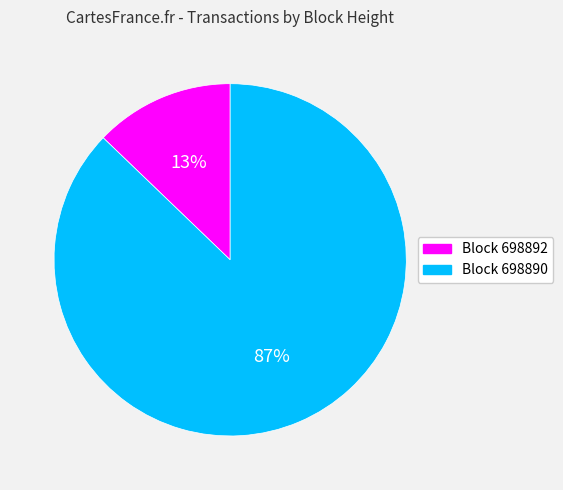

To the nearest percent, what is the difference between the largest and smallest slice percentages?

74%